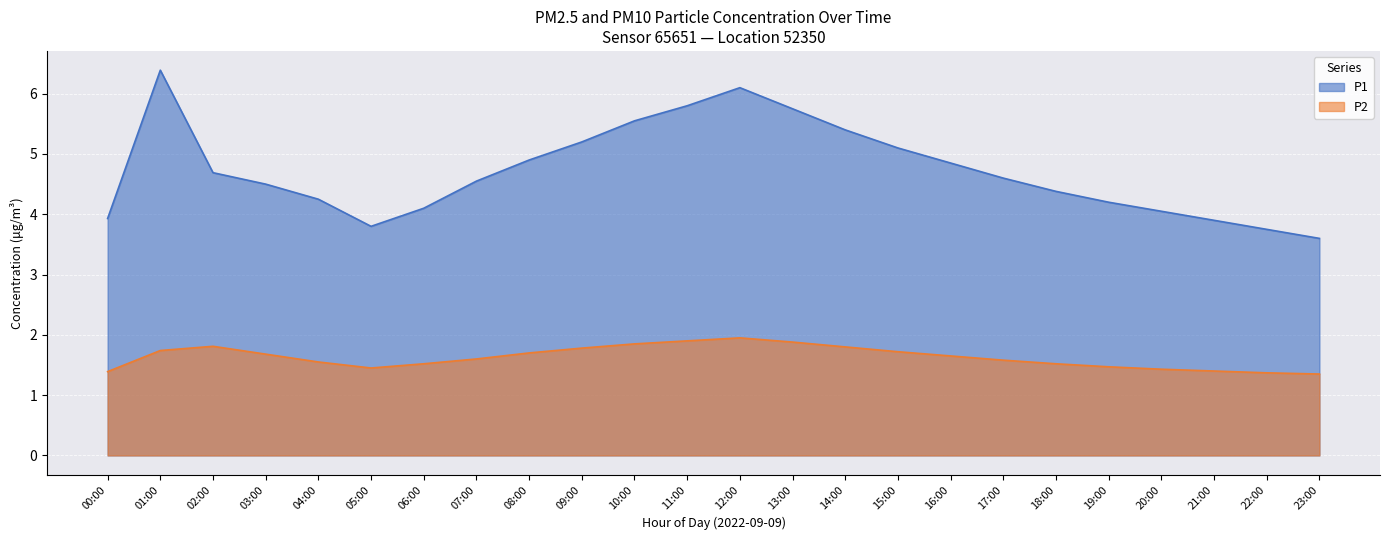

Reading left to right, list all the values displayed in this chart.

P1: 3.9	6.4	4.7	4.5	4.2	3.8	4.1	4.5	4.9	5.2	5.5	5.8	6.1	5.8	5.4	5.1	4.8	4.6	4.4	4.2	4.0	3.9	3.8	3.6
P2: 1.4	1.7	1.8	1.7	1.6	1.4	1.5	1.6	1.7	1.8	1.9	1.9	1.9	1.9	1.8	1.7	1.6	1.6	1.5	1.5	1.4	1.4	1.4	1.4